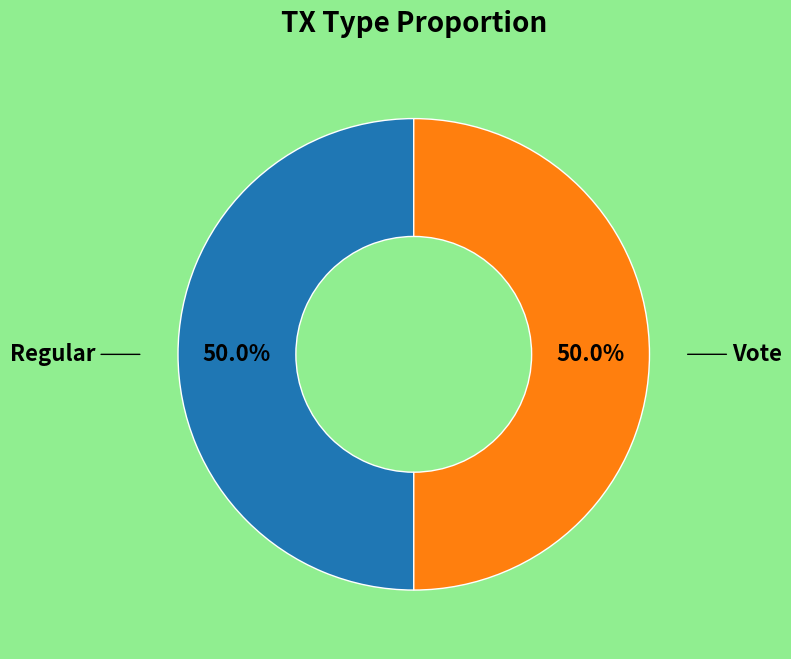

What is the smallest slice in the pie chart?

Vote